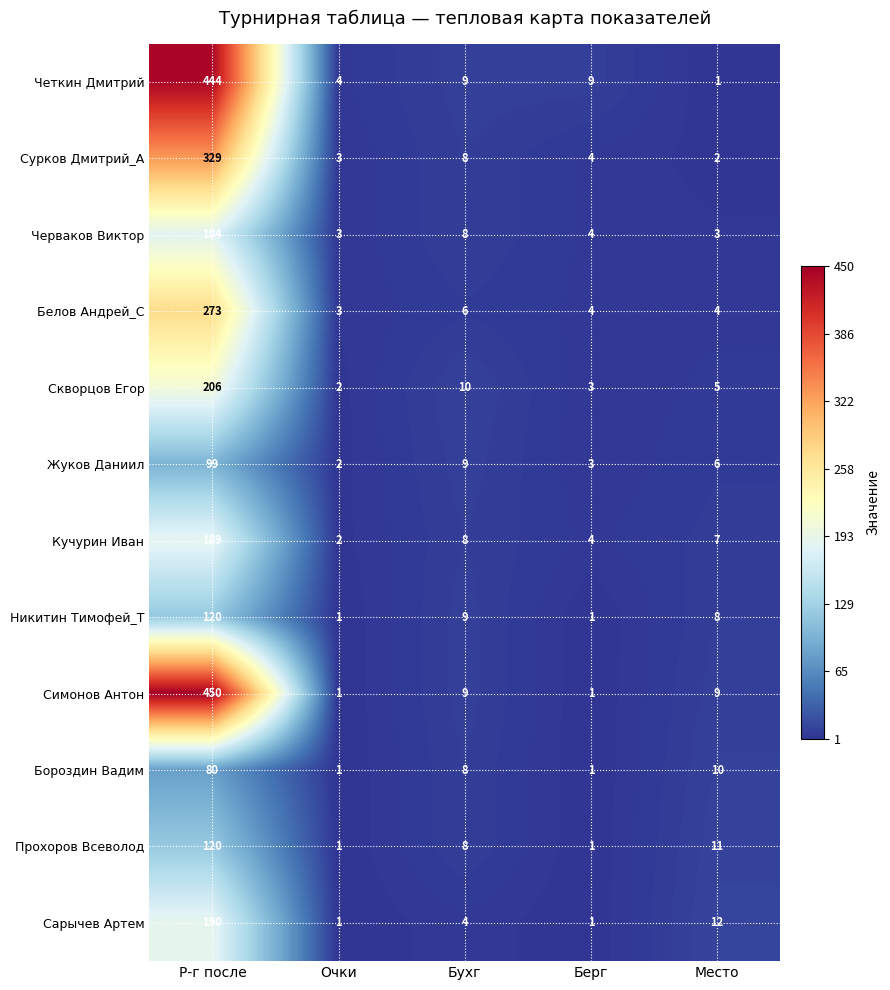

What is the difference between the highest and lowest values at Берг?

8